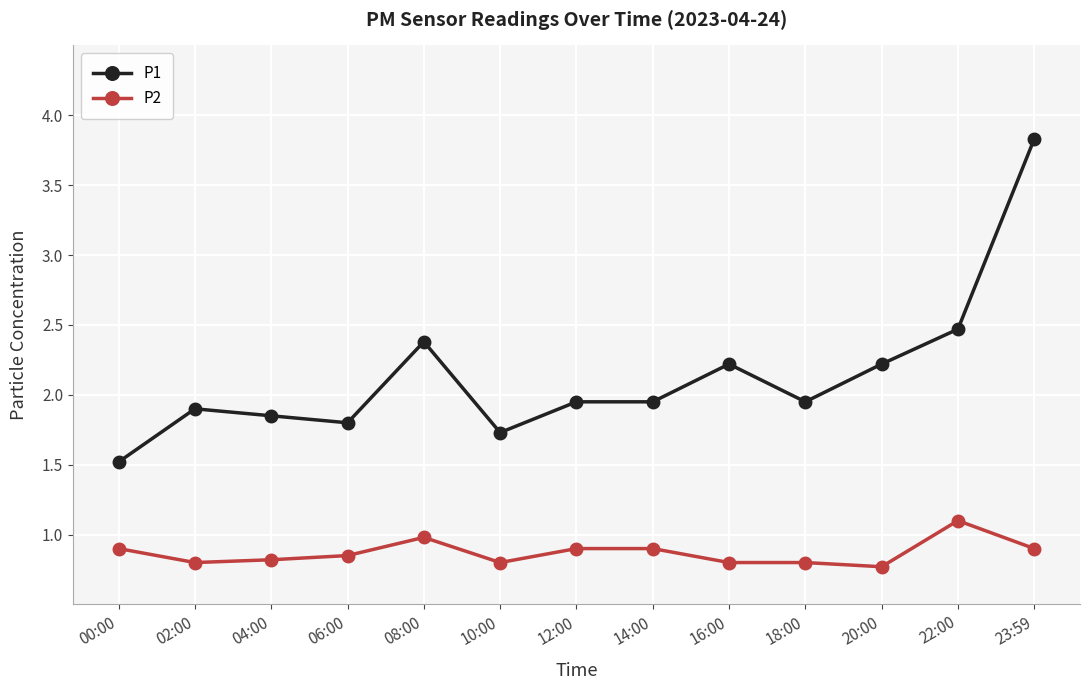

Which series changed the most between 08:00 and 18:00?

P1